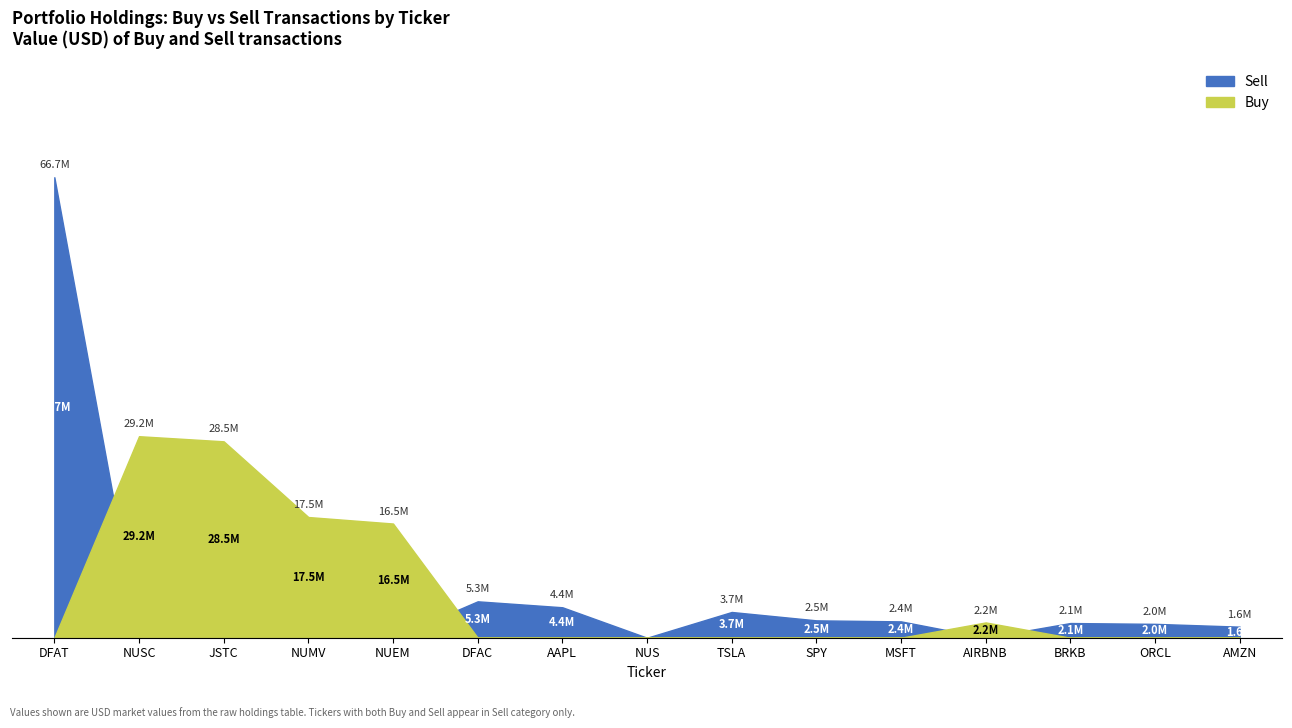

At which category does Sell reach its first local valley?

NUS